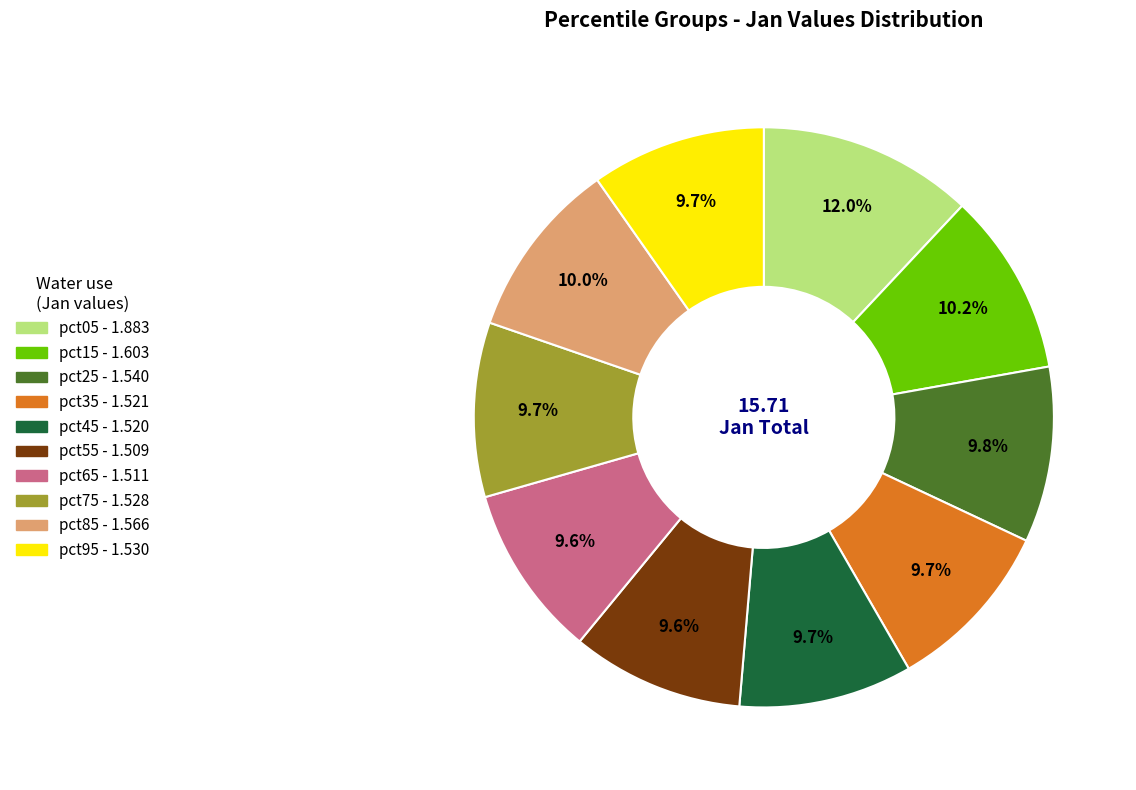

To the nearest percent, what is the difference between the pct15 and pct65 slice percentages?

1%